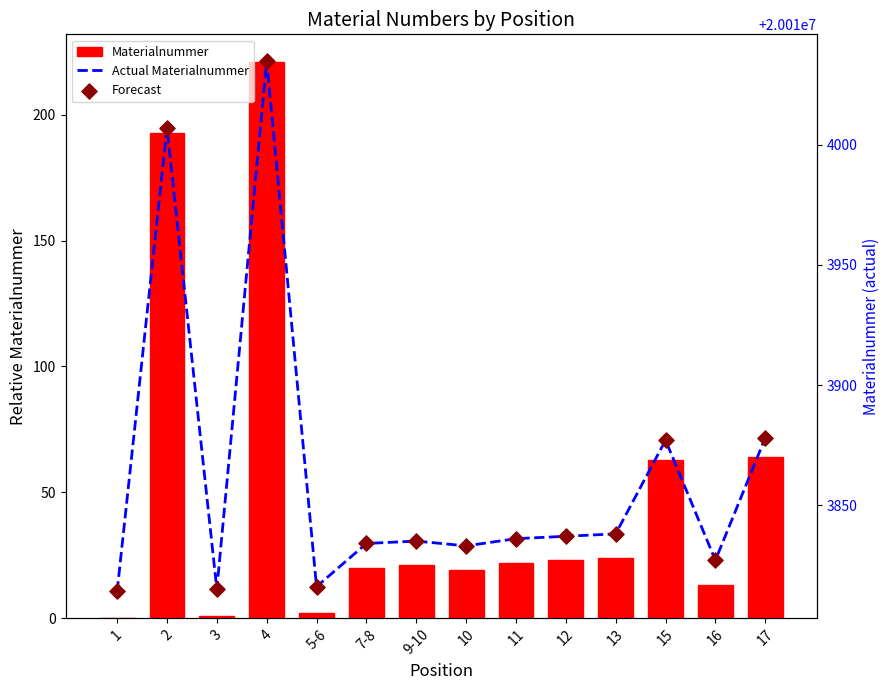

What is the total value across all series at 11?

40027694